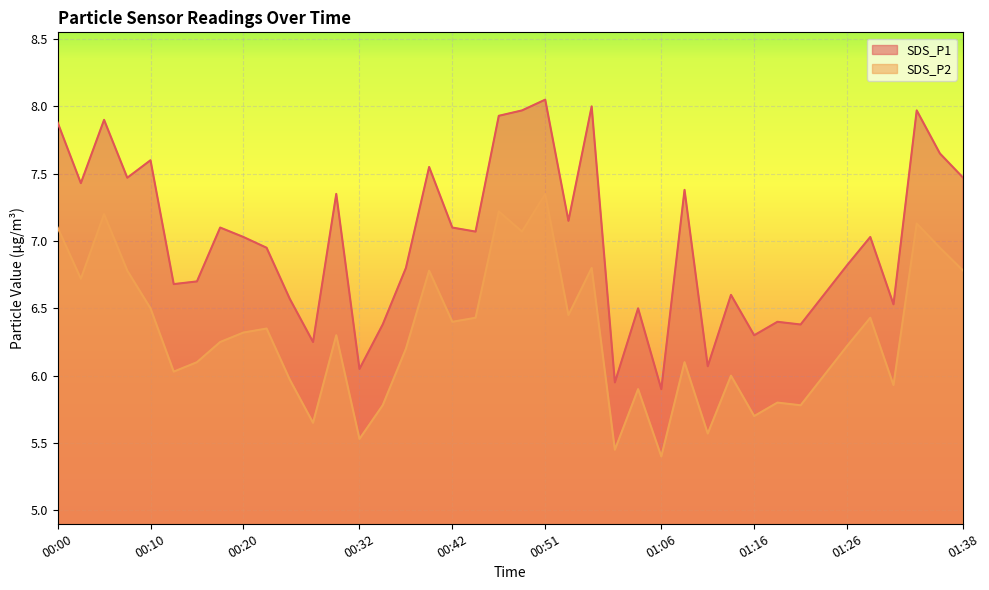

What is the total value across all series at 01:16?

12.0